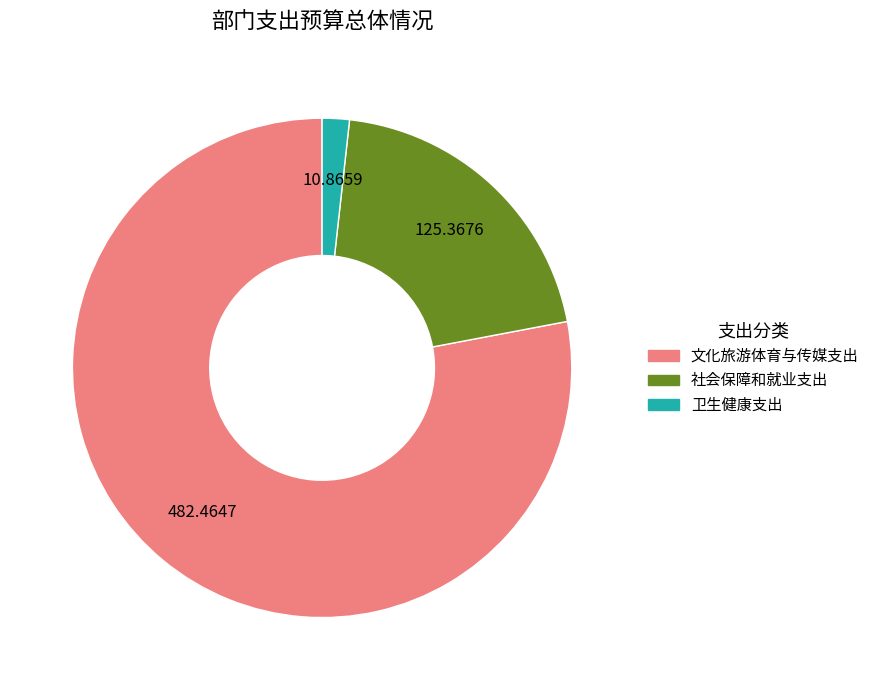

Approximately how many times larger is the value at 文化旅游体育与传媒支出 compared to 卫生健康支出?

44.4